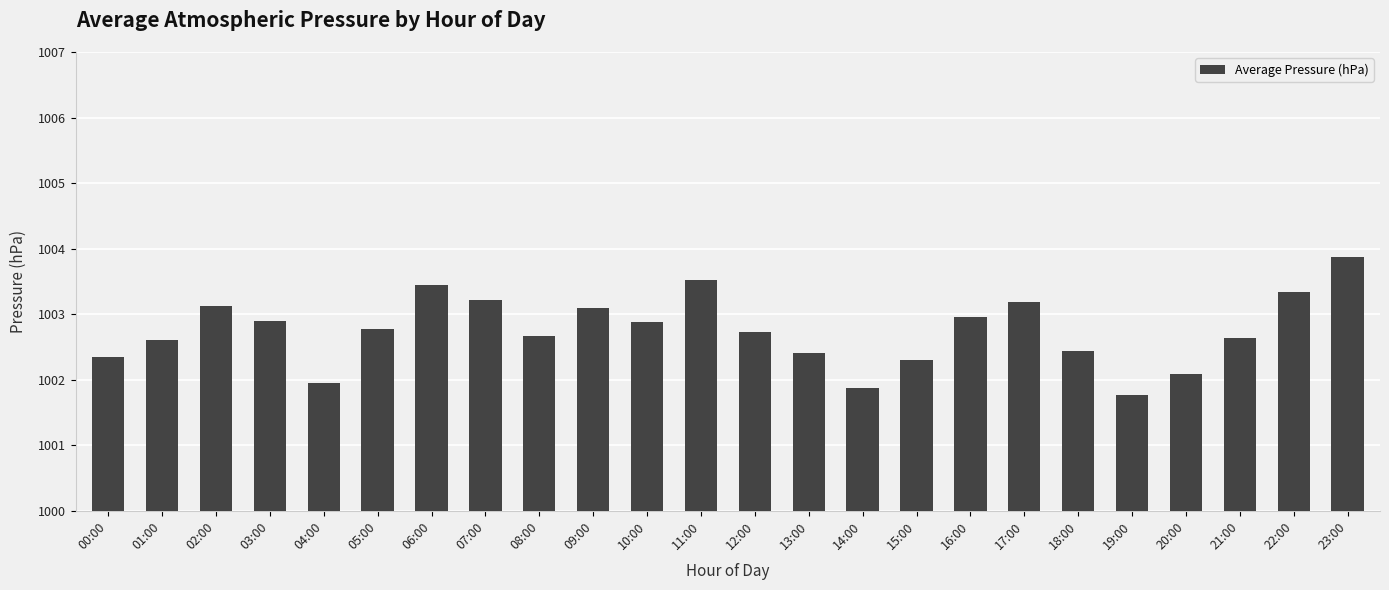

Reading left to right, extract all data points from this chart.

00:00=1002.3	01:00=1002.6	02:00=1003.1	03:00=1002.9	04:00=1002.0	05:00=1002.8	06:00=1003.5	07:00=1003.2	08:00=1002.7	09:00=1003.1	10:00=1002.9	11:00=1003.5	12:00=1002.7	13:00=1002.4	14:00=1001.9	15:00=1002.3	16:00=1003.0	17:00=1003.2	18:00=1002.4	19:00=1001.8	20:00=1002.1	21:00=1002.6	22:00=1003.3	23:00=1003.9